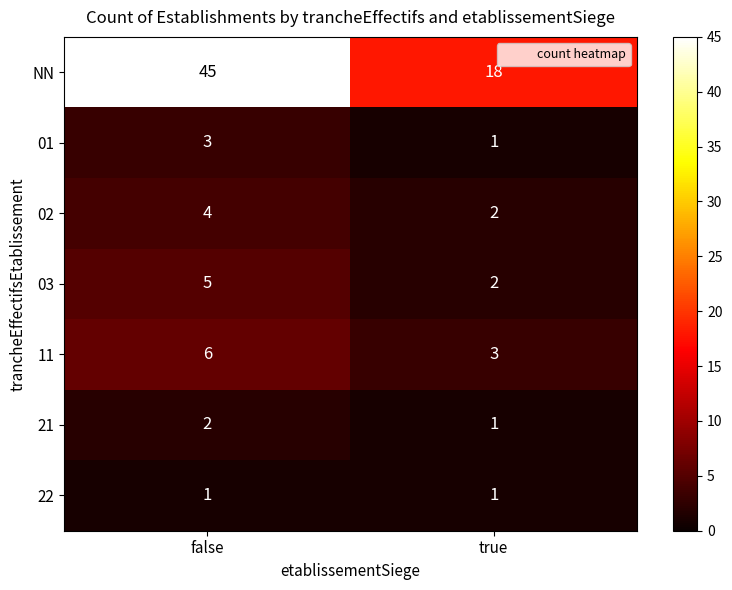

Reading left to right, what are all the values shown in this chart?

NN: 45	18
01: 3	1
02: 4	2
03: 5	2
11: 6	3
21: 2	1
22: 1	1